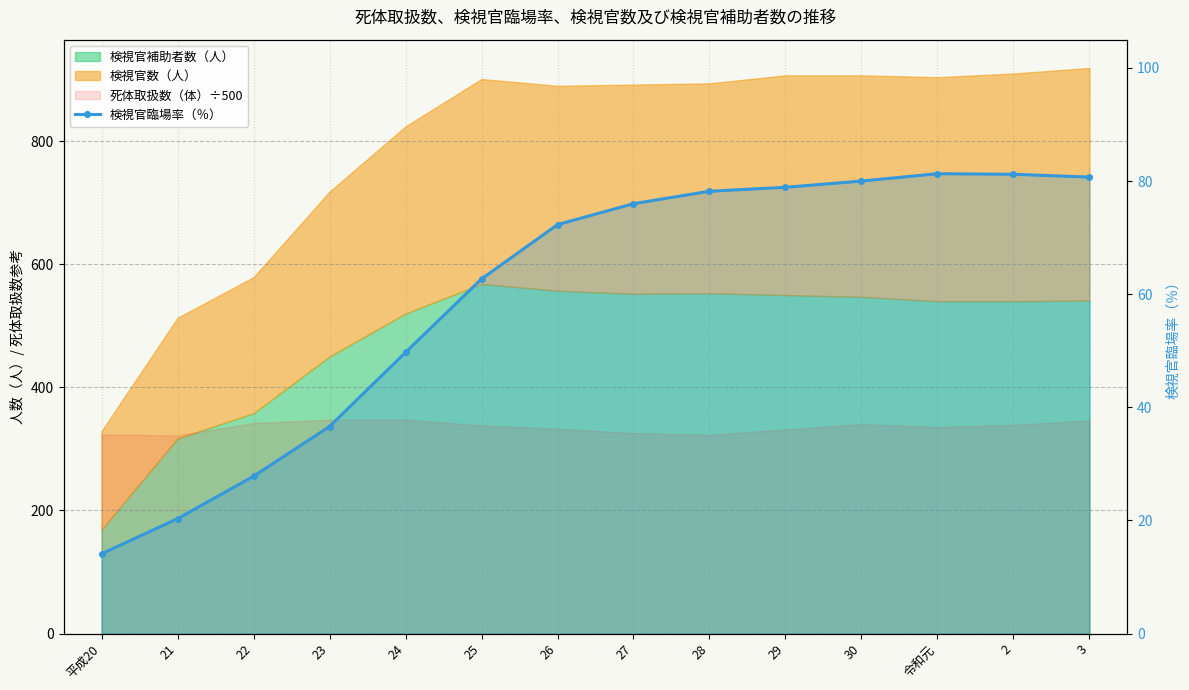

What is the greatest value displayed?

81.3